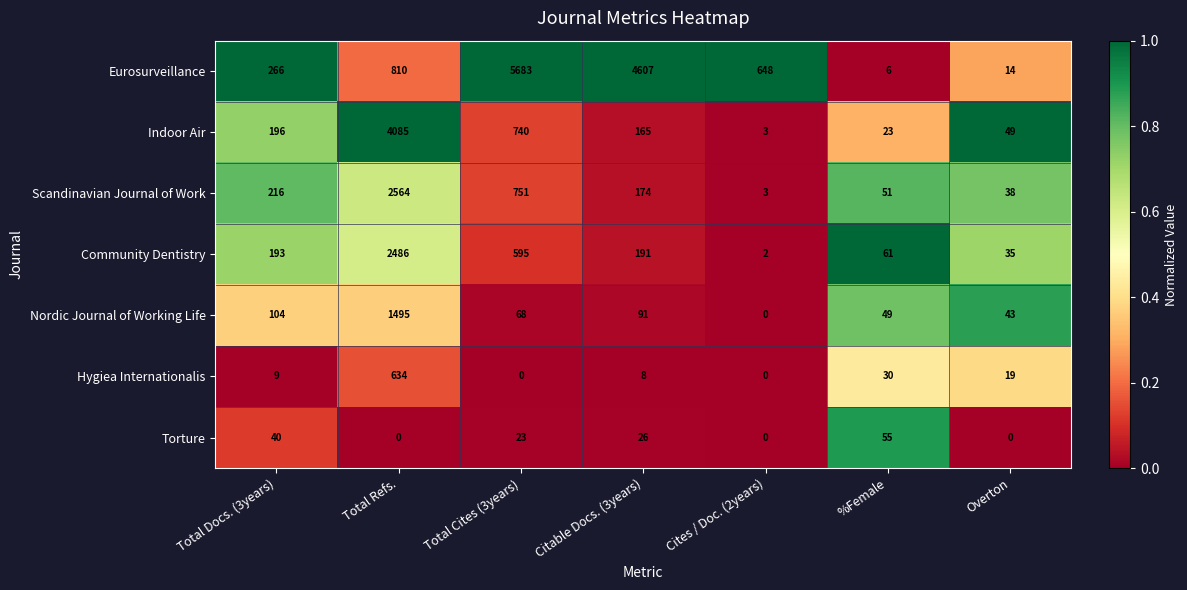

Which series changed the most between %Female and Overton?

Torture